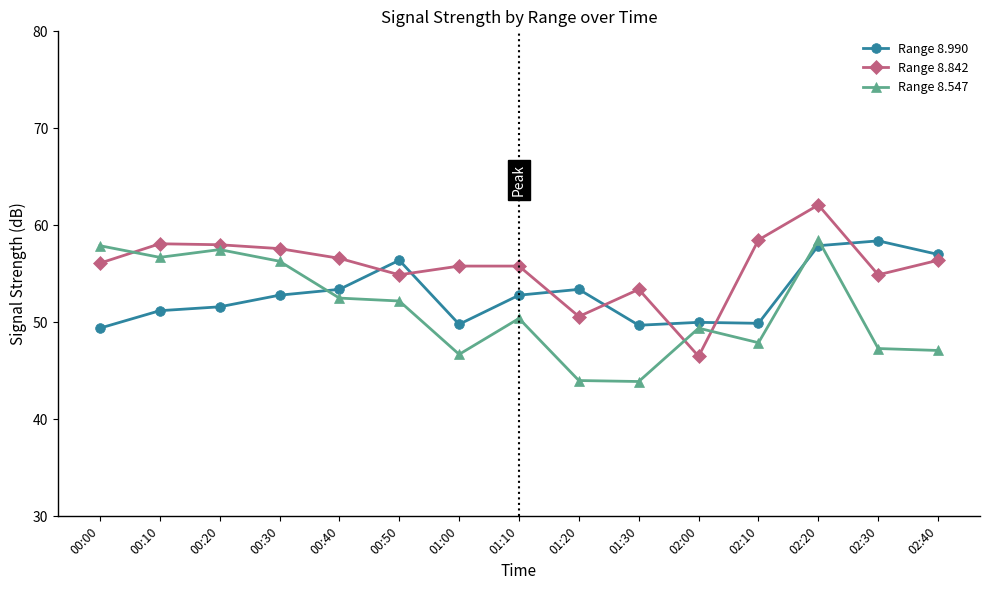

What is the highest value of the Range 8.990 series?

58.4